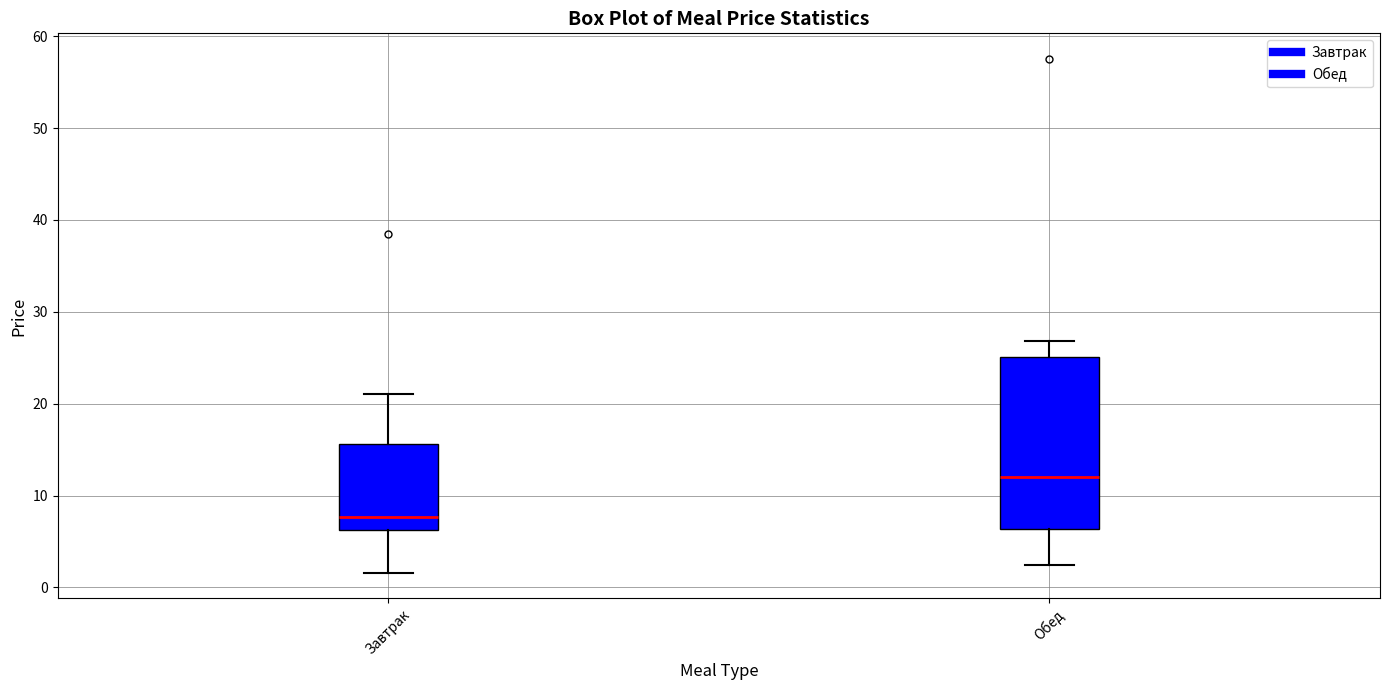

Which box is the tallest, from its lower edge to its upper edge?

Обед